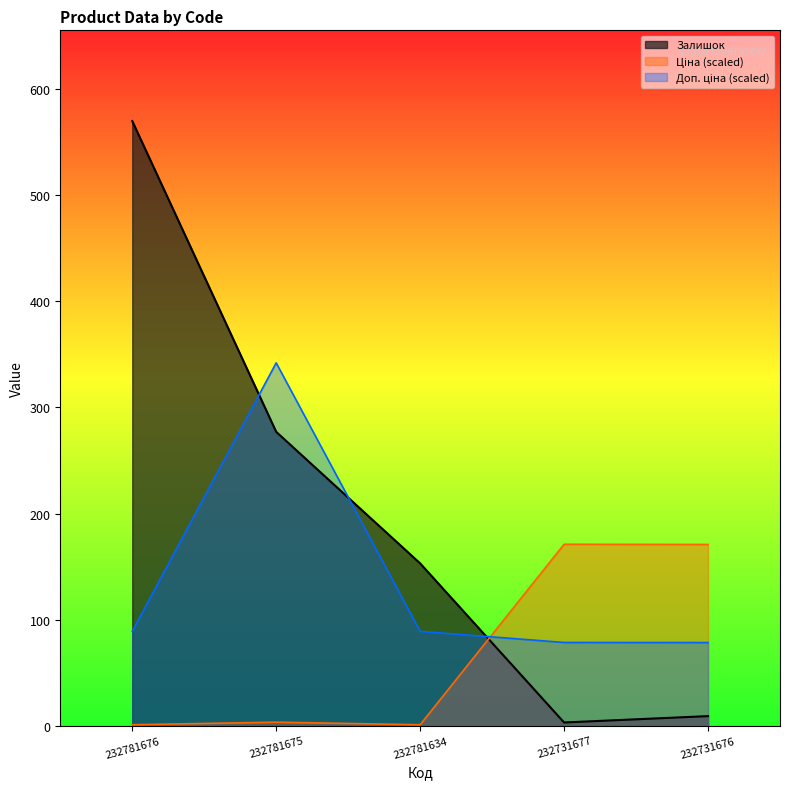

What is the maximum value shown in the chart?

570.0